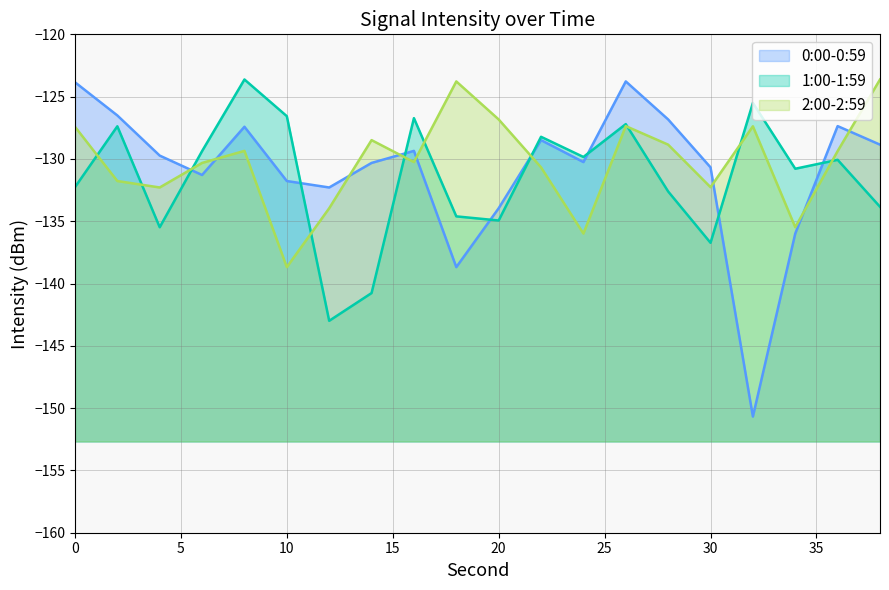

At which category does 0:00-0:59 reach its first local valley?

6